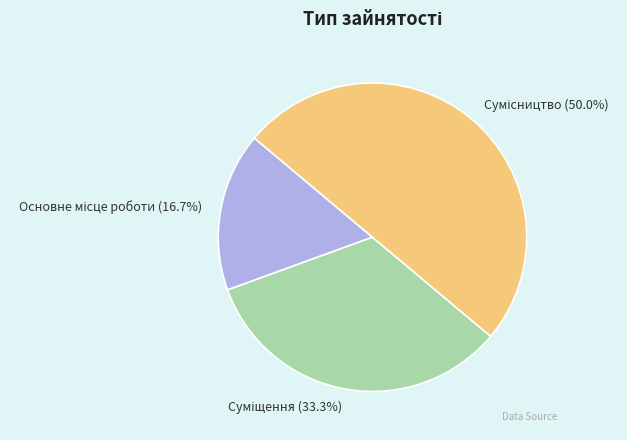

Is it true that Сумісництво is 50% of the pie?

True